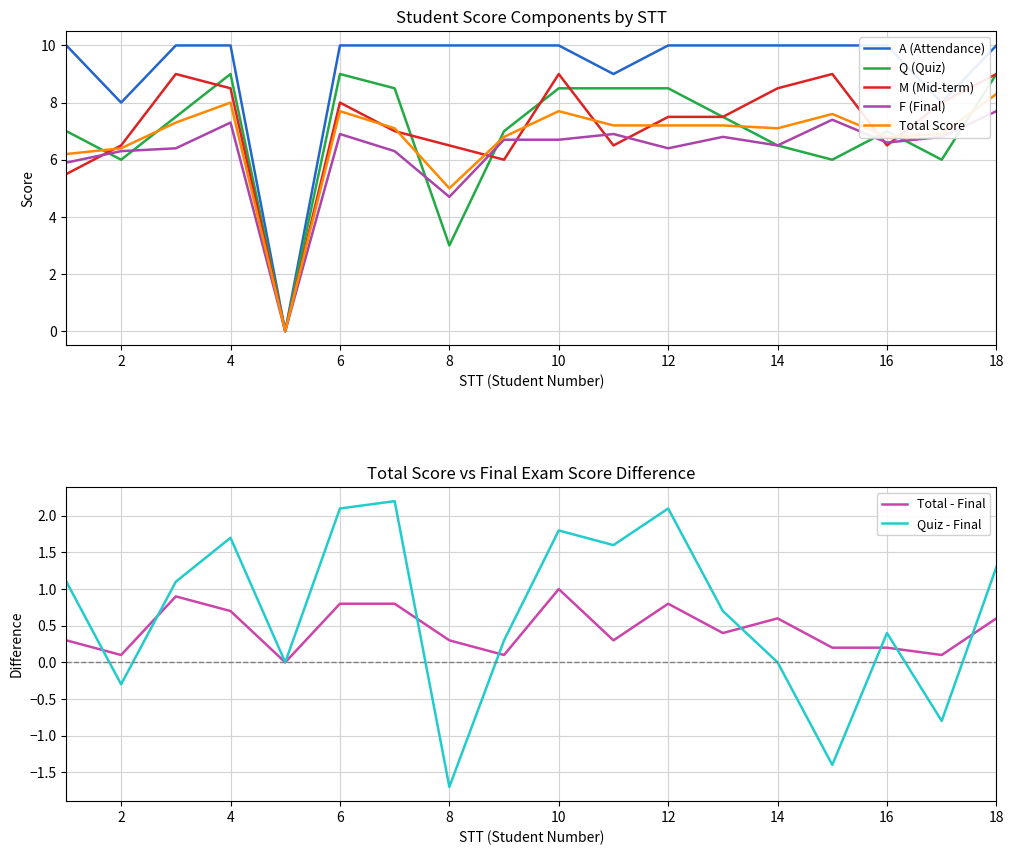

What is the difference between the highest and lowest values at 7?

3.7